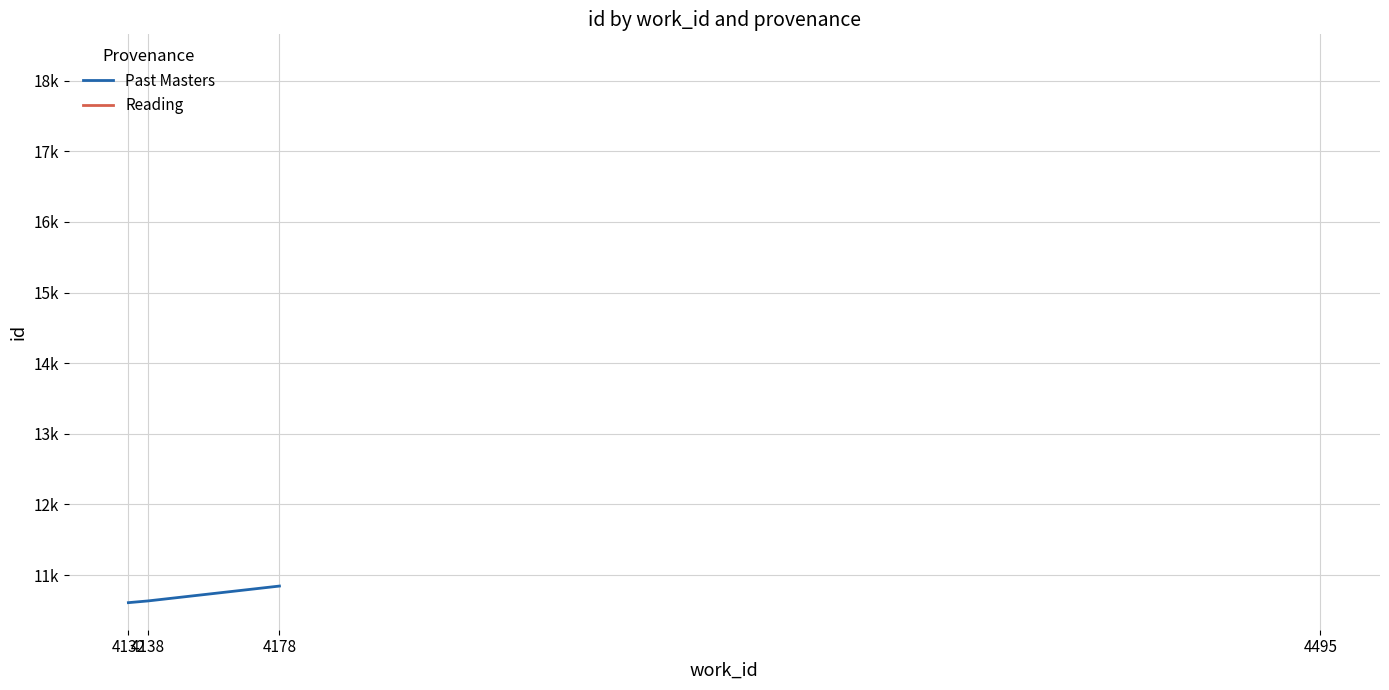

What is the greatest value displayed?

10844.0